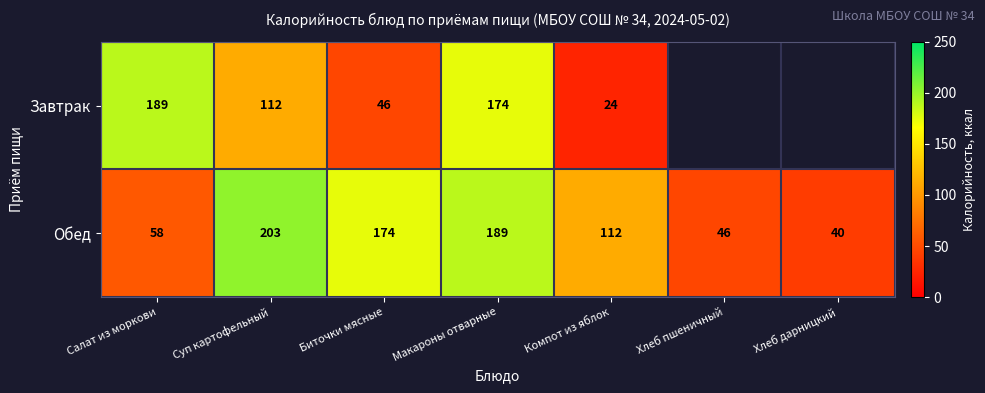

What is the maximum value for Обед?

203